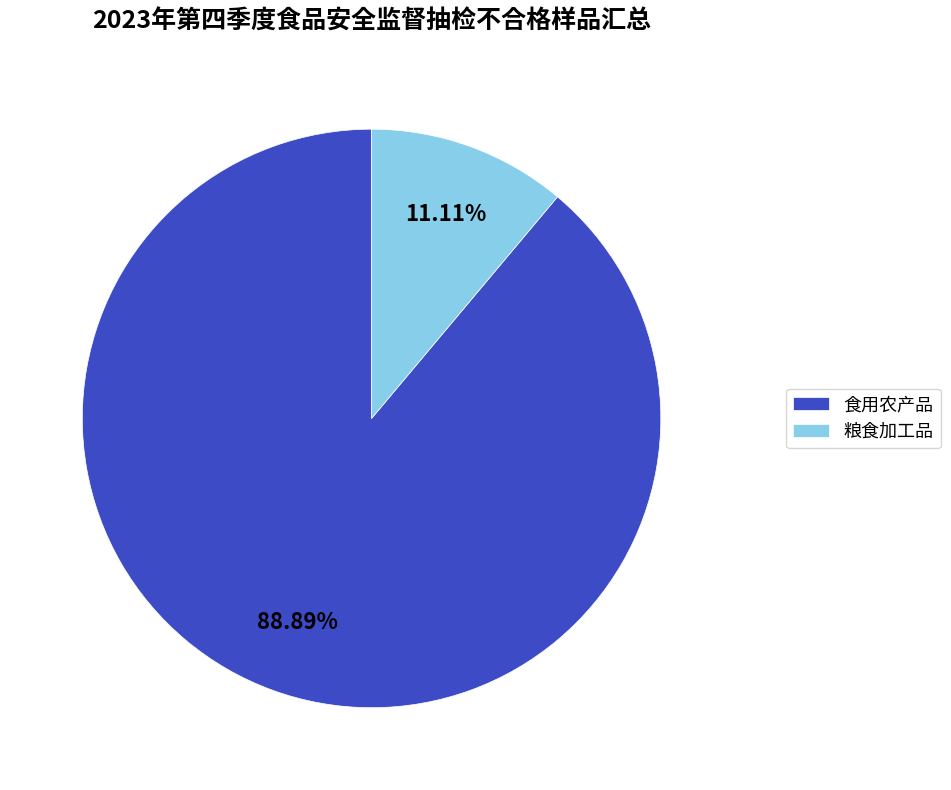

Which category has the biggest portion of the pie?

食用农产品